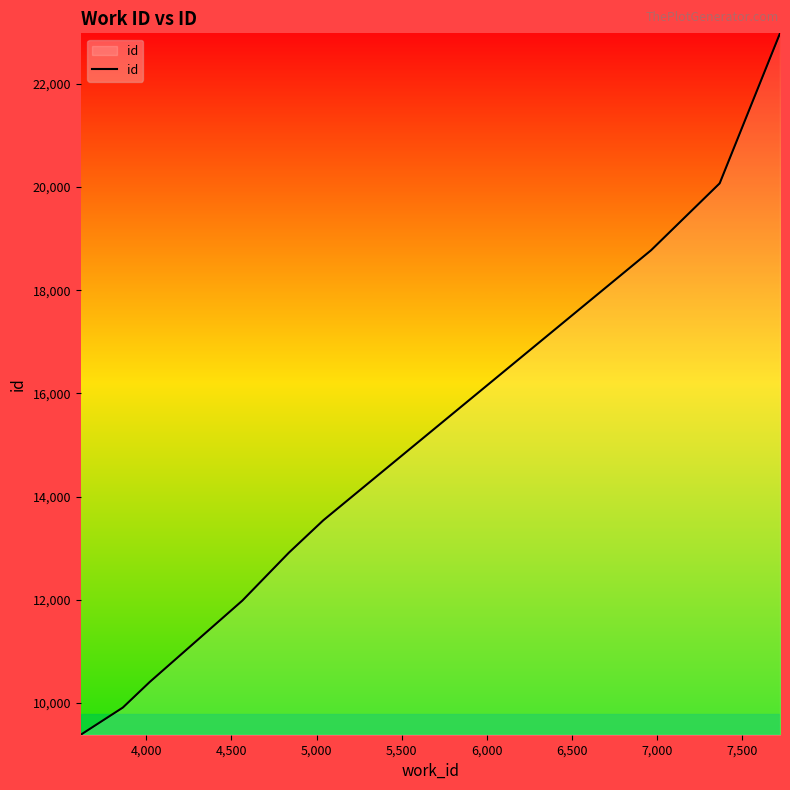

How many values exceed 13542?

4